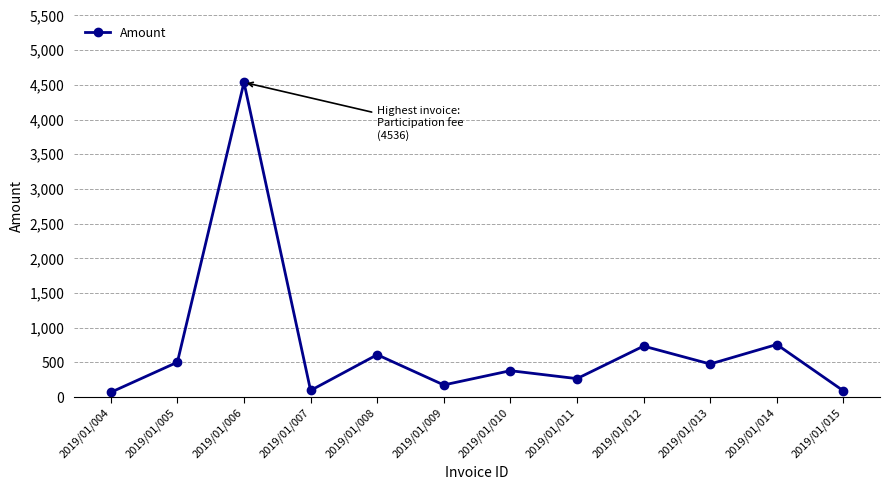

What is the sum of all values?

8707.5